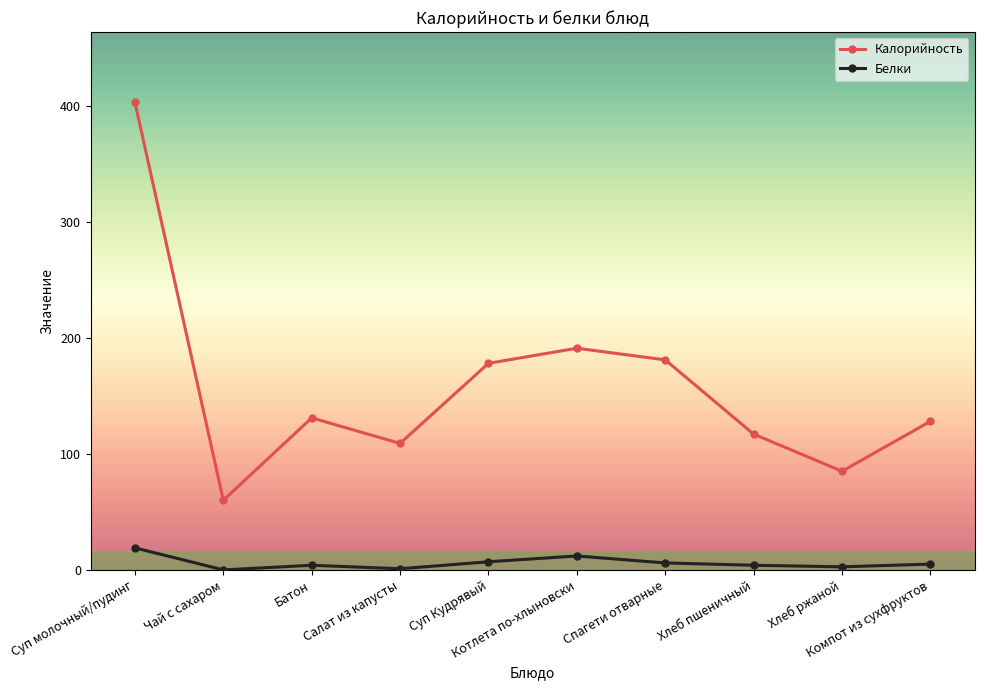

How many data points does each series have?

10